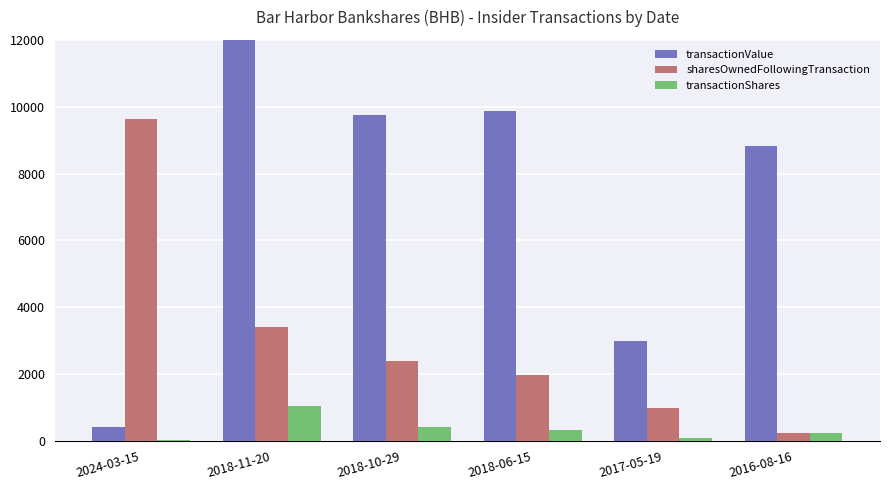

How many data points does each series have?

6